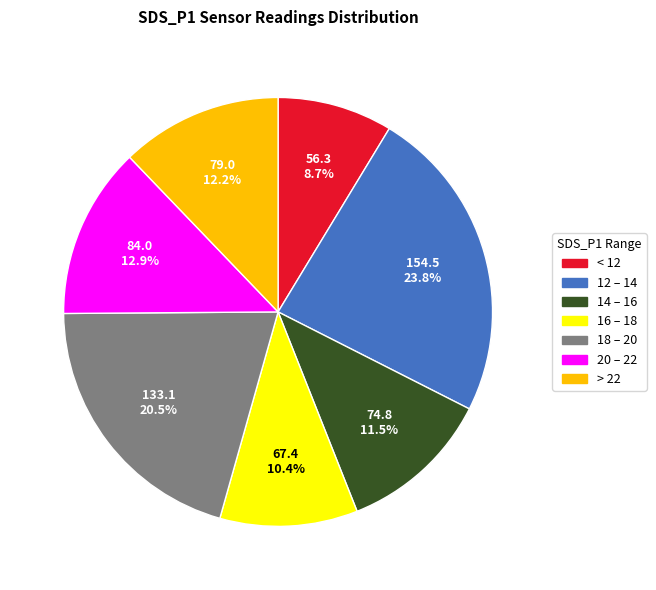

How many slices are in this pie chart?

7